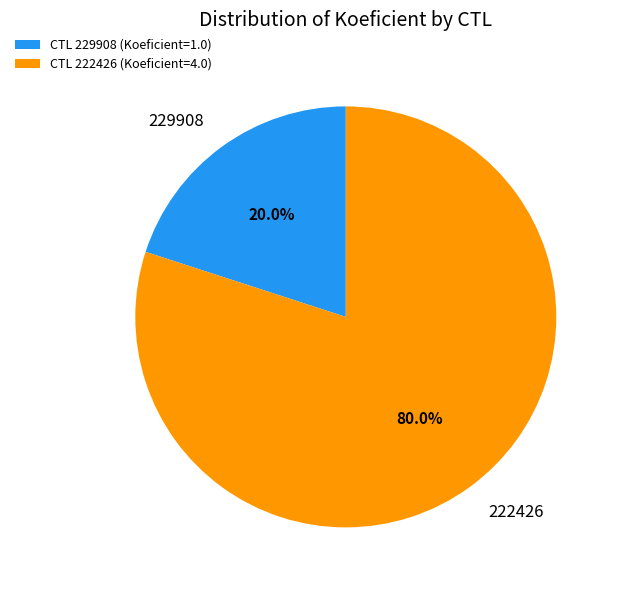

Between CTL 222426 (Koeficient=4.0) and CTL 229908 (Koeficient=1.0), which is larger?

CTL 222426 (Koeficient=4.0)